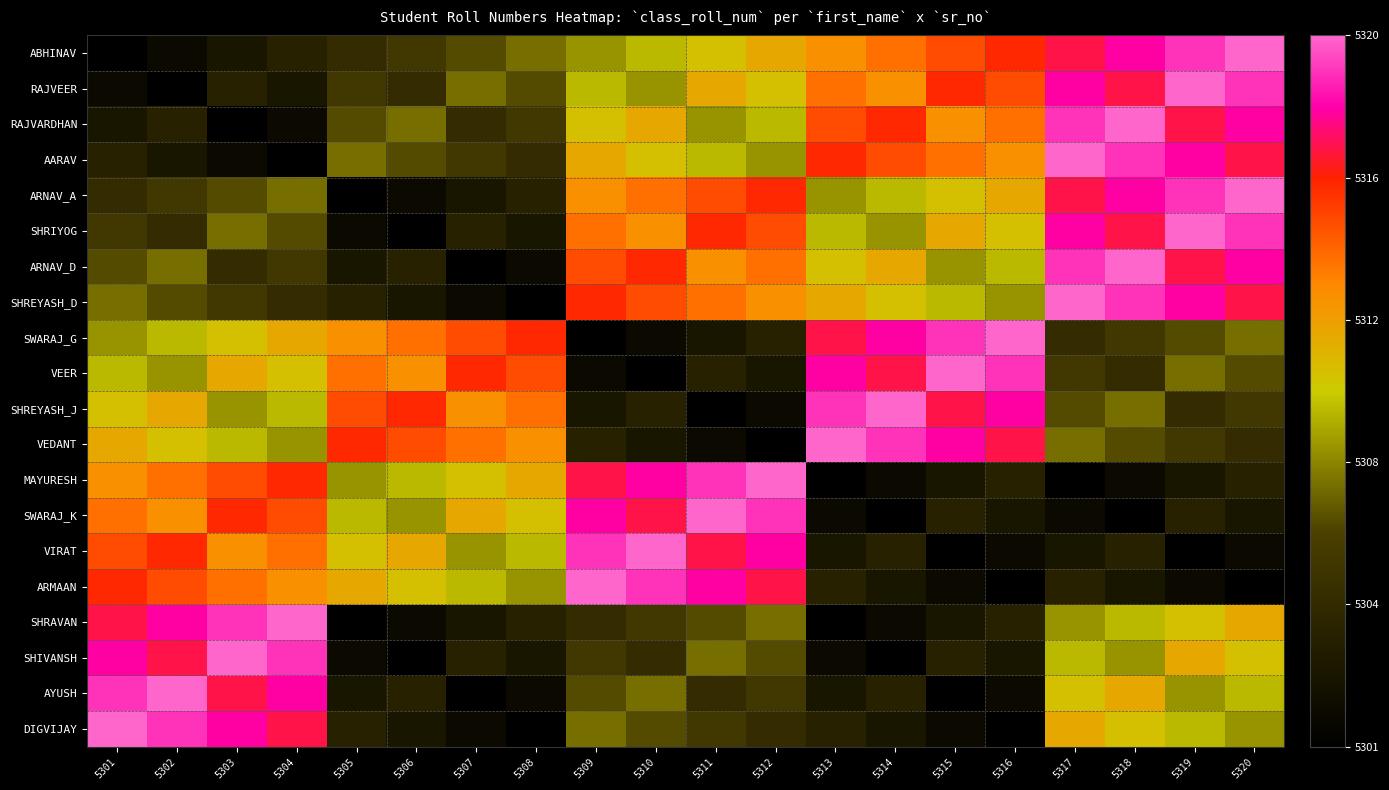

At how many categories does at least one series exceed 5306?

20